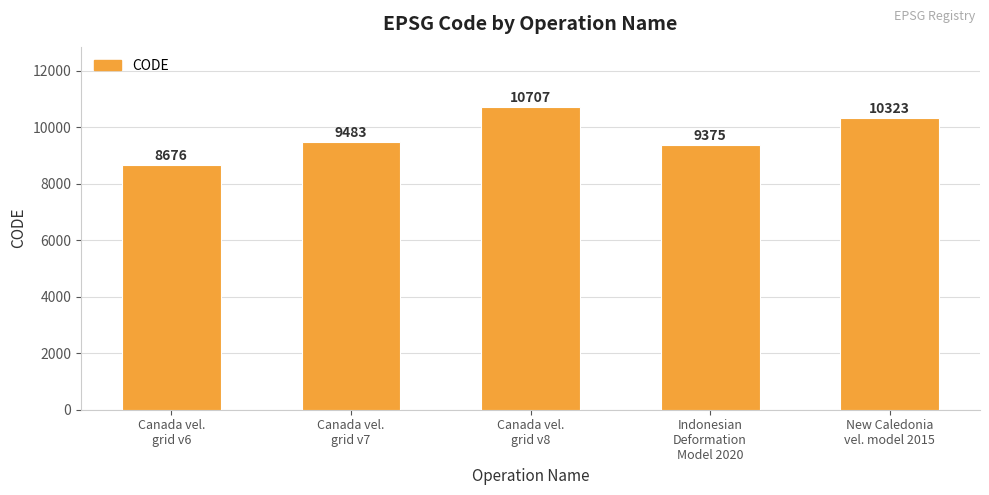

What is the maximum value shown in the chart?

10707